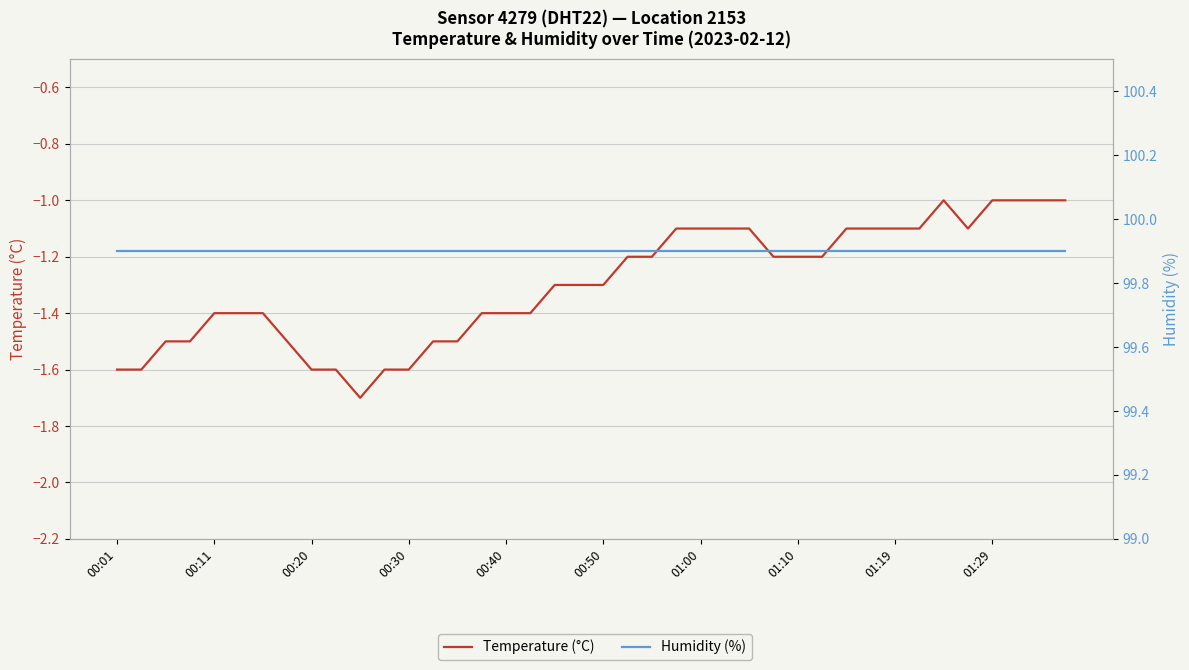

Where is the first local maximum for Temperature (°C)?

34